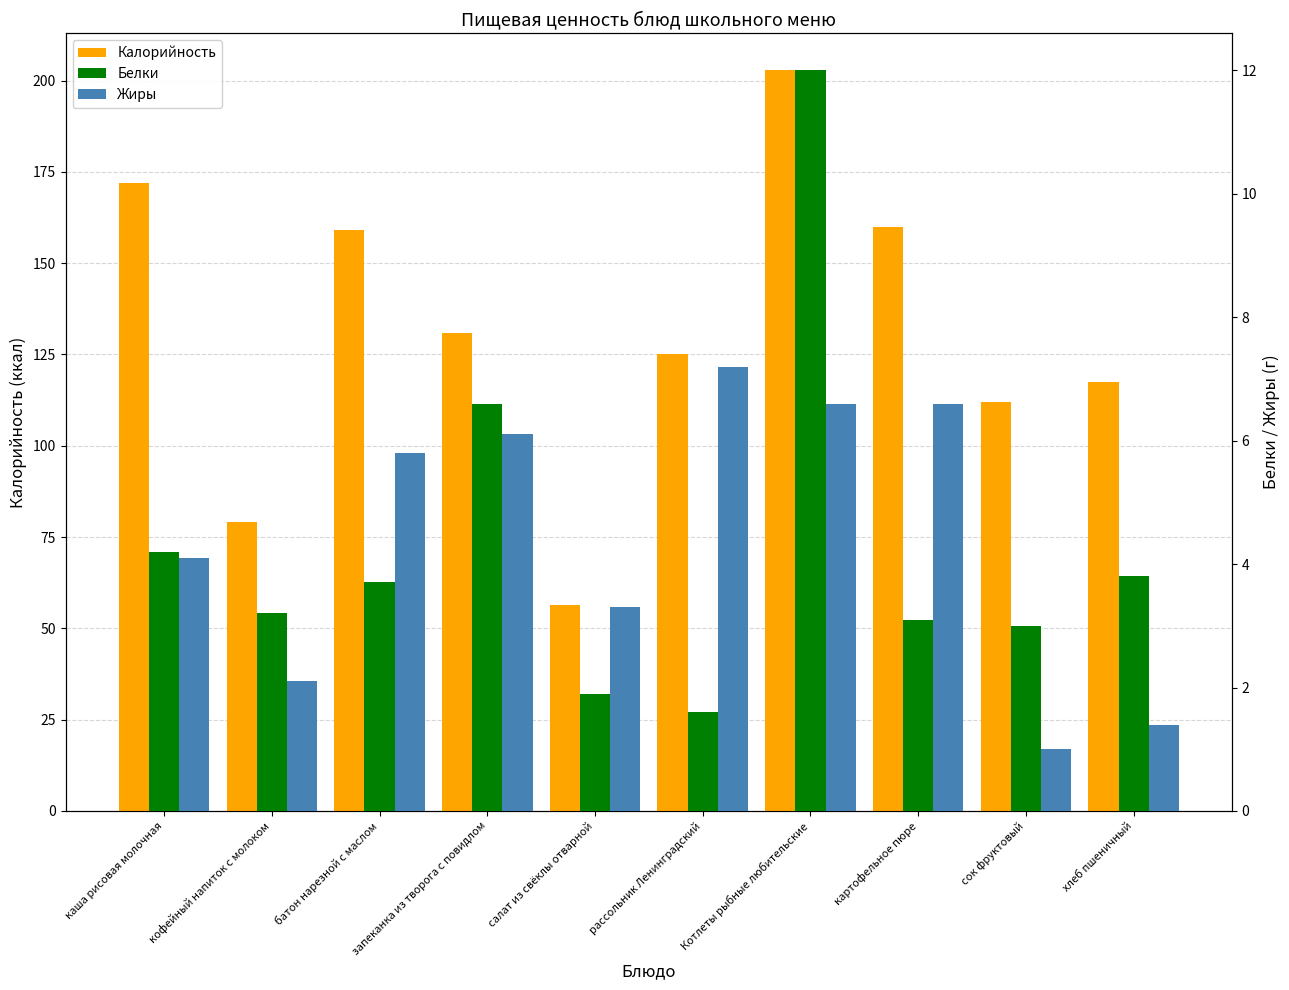

How many groups of bars are there?

10